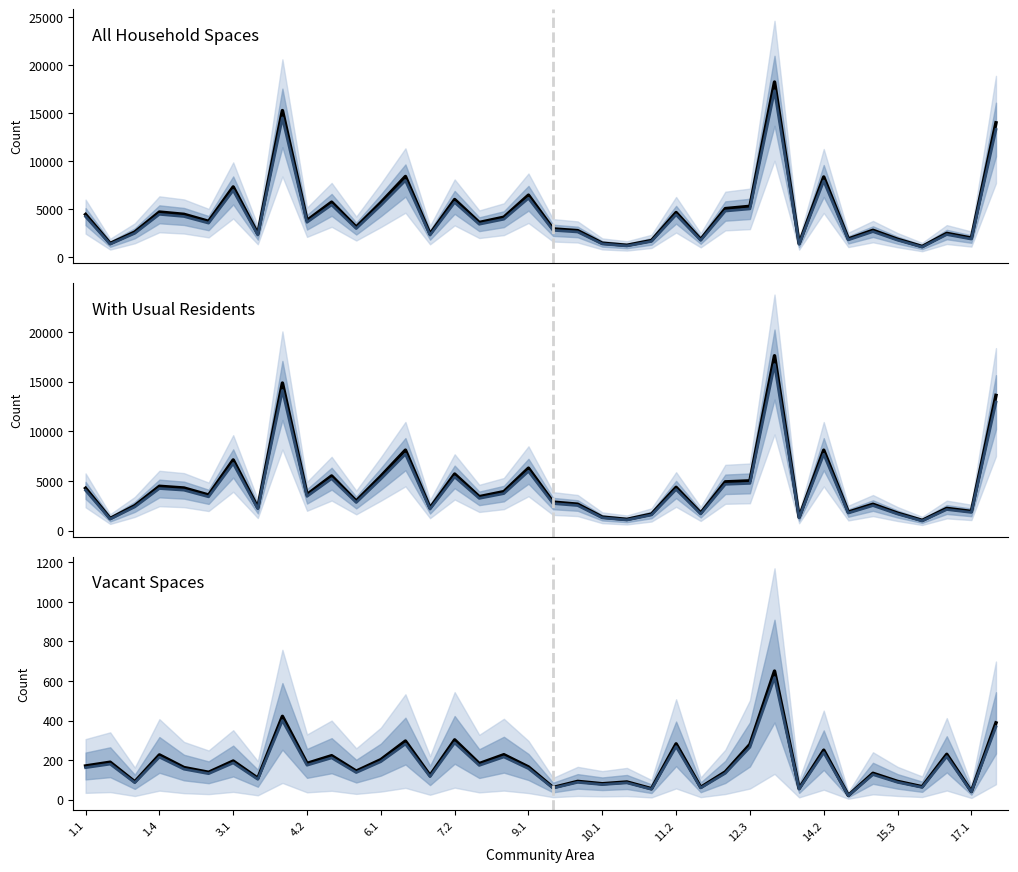

What is the difference between the maximum and minimum values in the All Household Spaces series?

17155.0